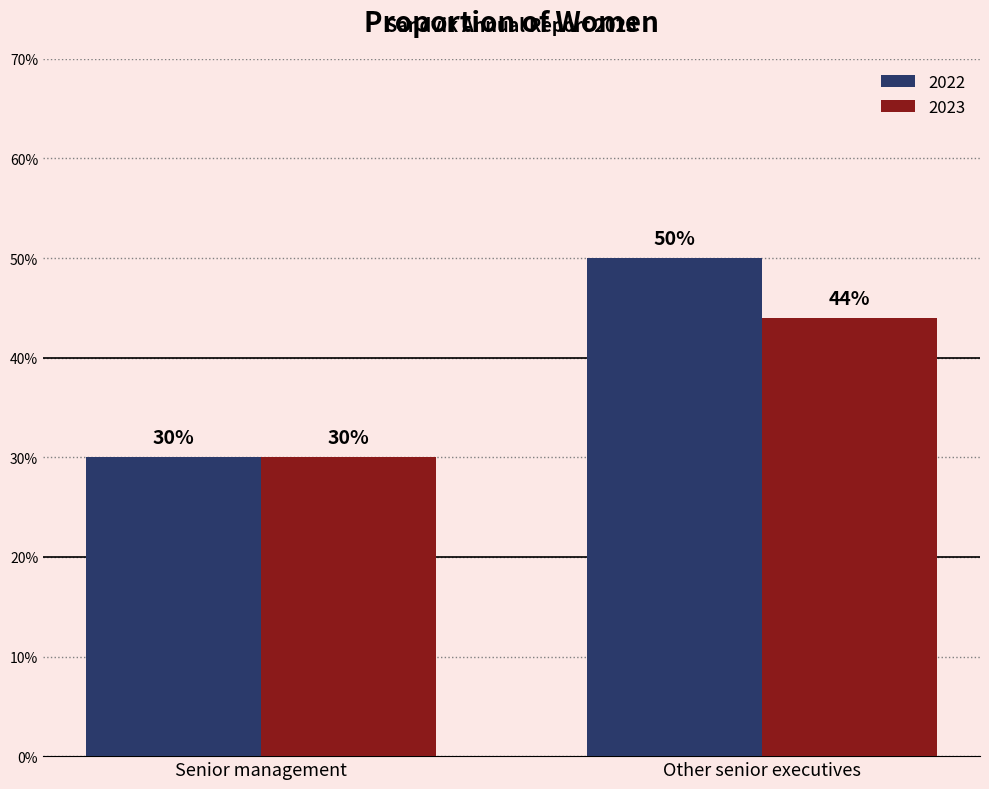

How many groups of bars are there?

2